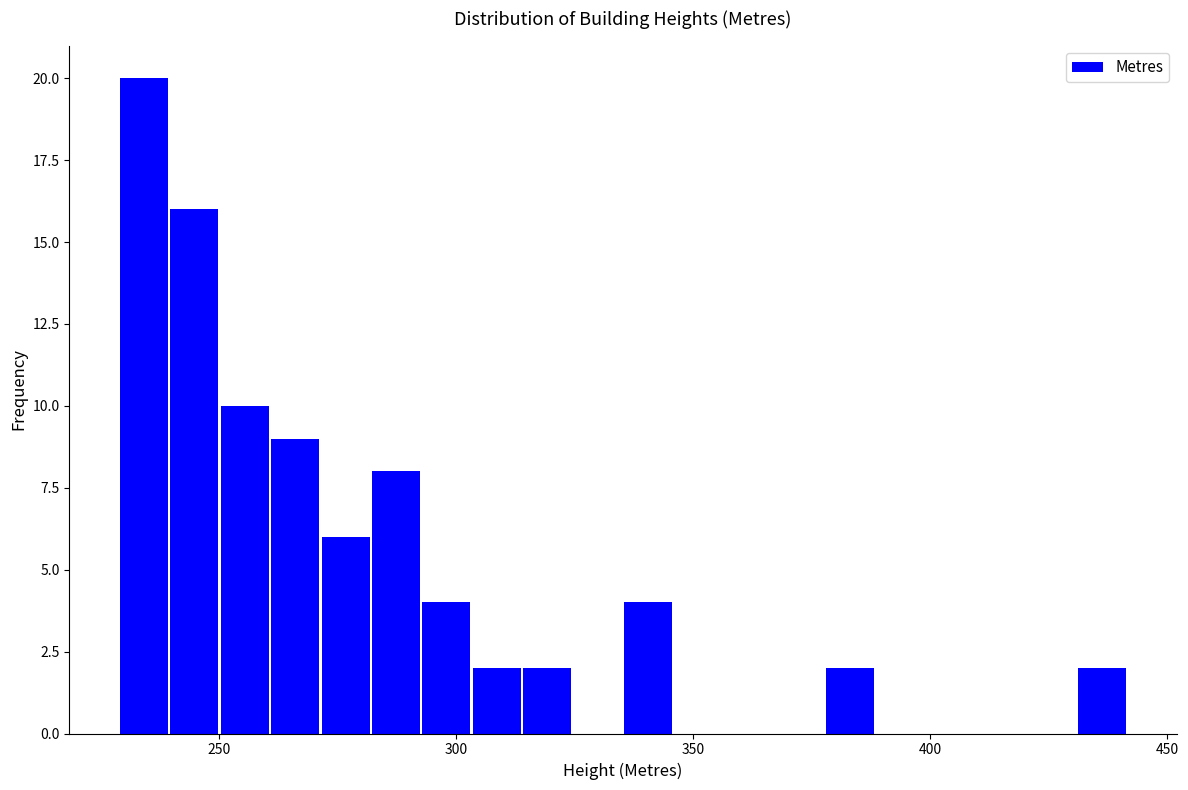

Around what value on the x-axis is the tallest bar? Give the approximate position of its centre, as read against the axis.

235